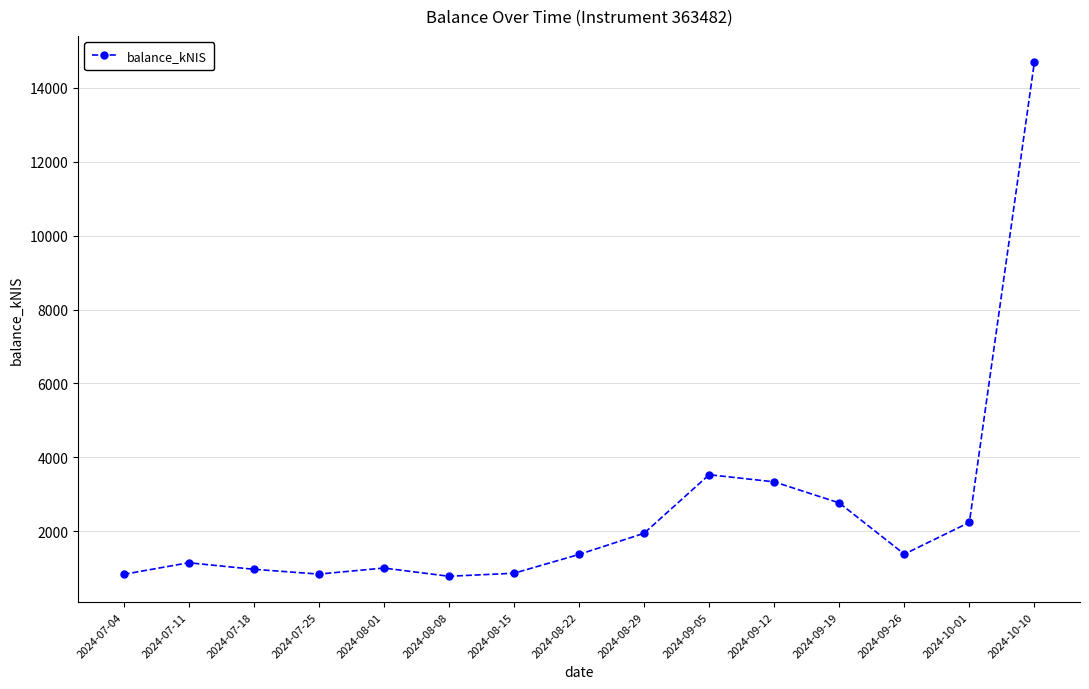

What is the smallest value displayed?

781.3